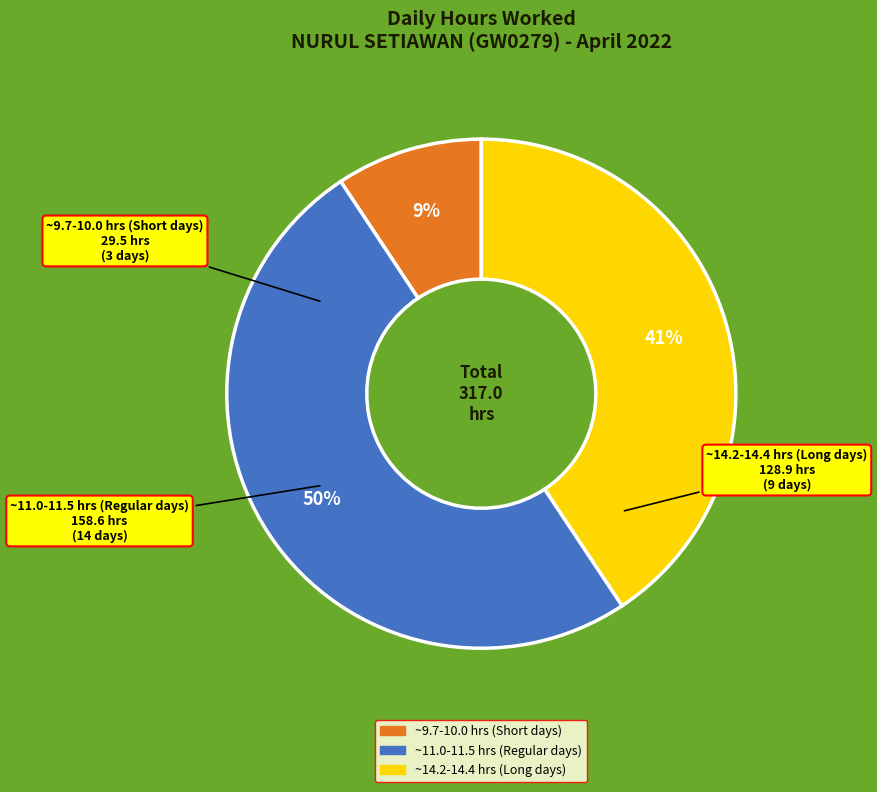

To the nearest percent, what is the difference between the largest and smallest slice percentages?

41%